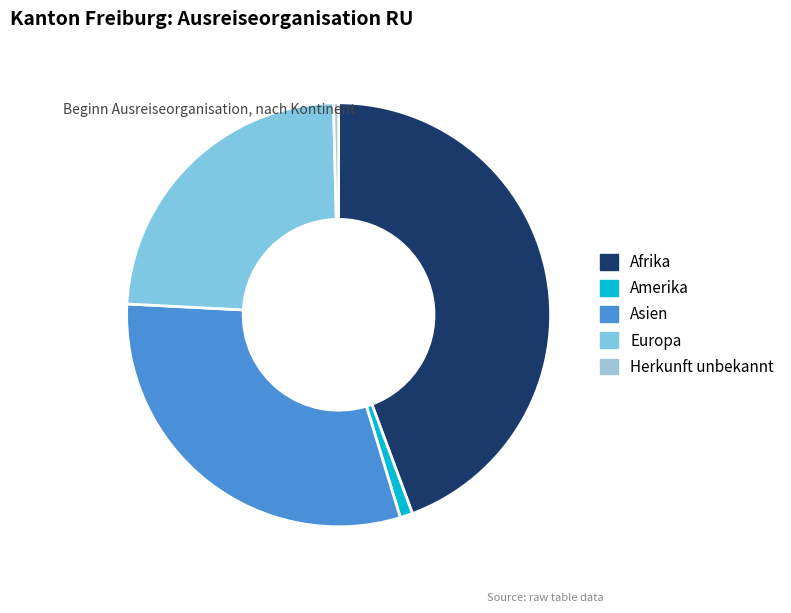

How many segments does this pie chart have?

5